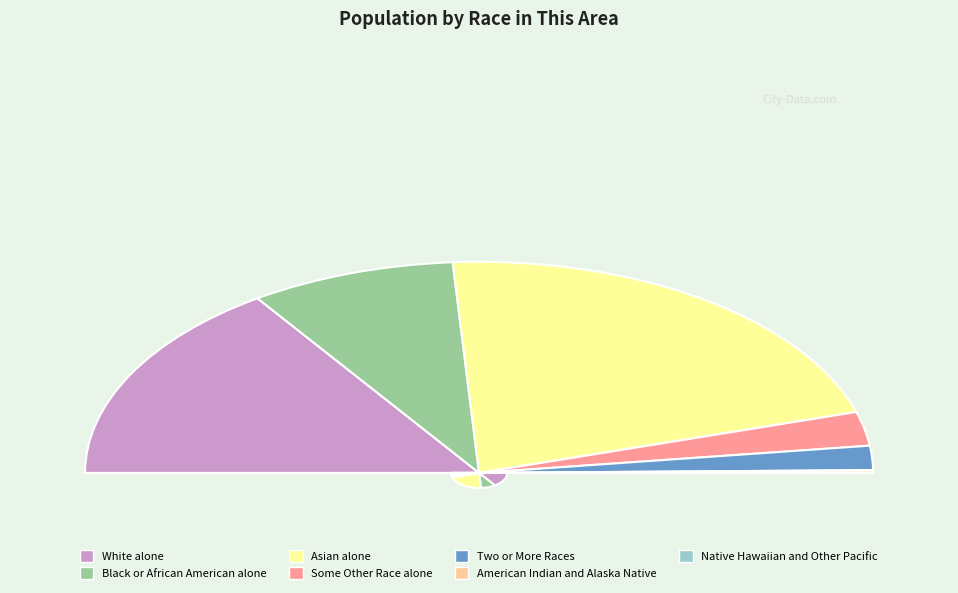

Rank the categories by value from highest to lowest.

Asian alone, White alone, Black or African American alone, Some Other Race alone, Two or More Races, American Indian and Alaska Native, Native Hawaiian and Other Pacific